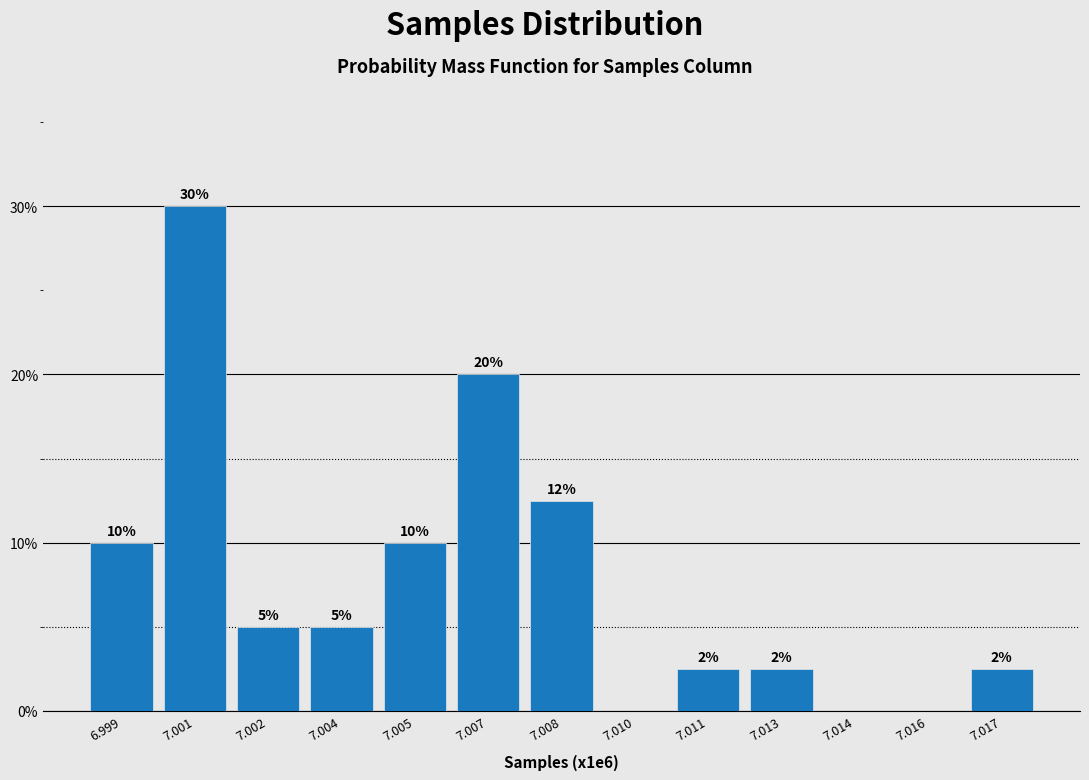

The chart shows a value of 1.3 at 7.017. True or false?

False